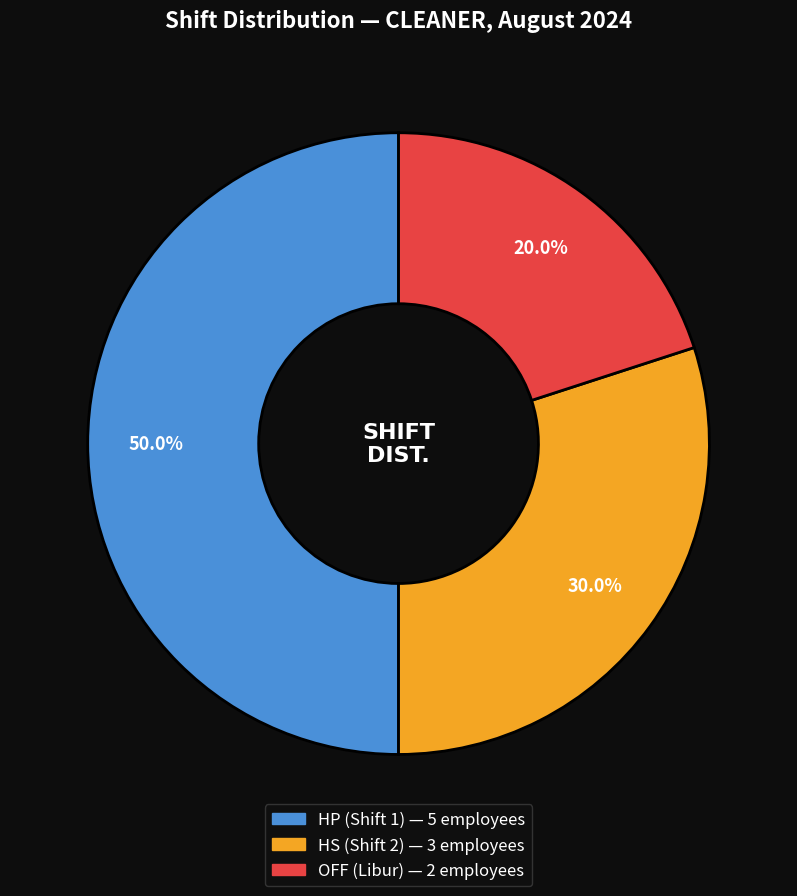

Count the number of slices in the pie.

3